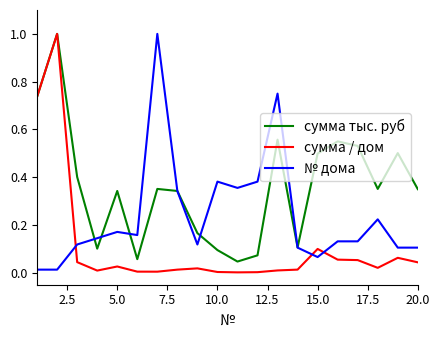

What is the difference between the maximum and minimum values in the сумма тыс. руб series?

1.0